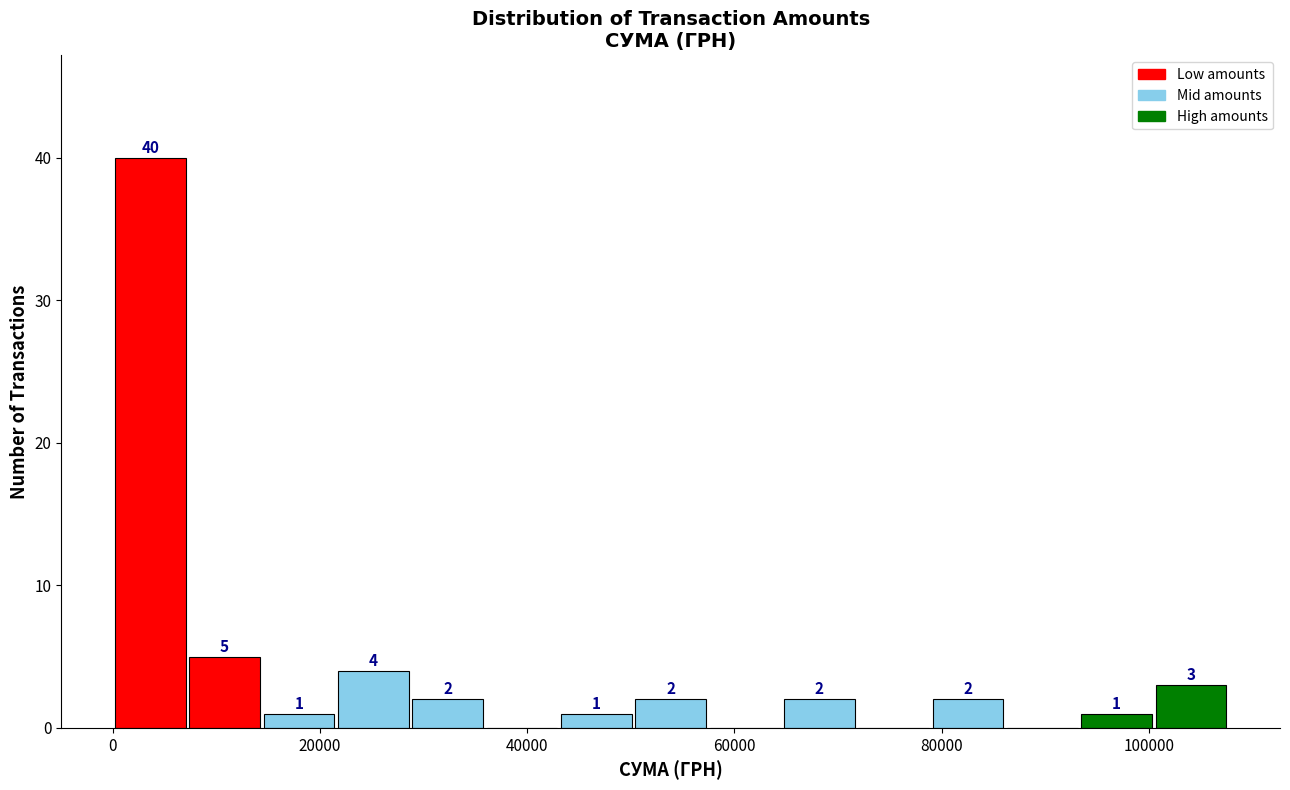

Around what value on the x-axis is the tallest bar? Give the approximate position of its centre, as read against the axis.

4000